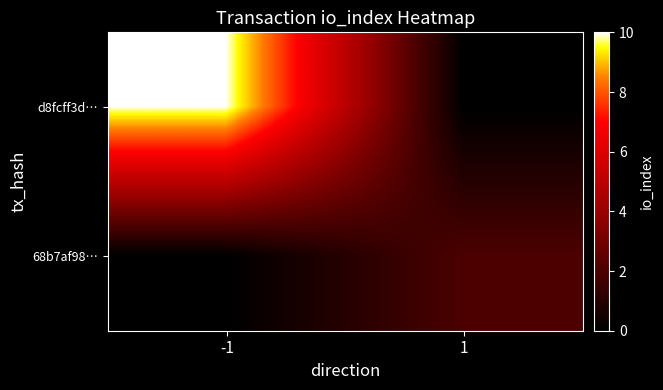

Reading right to left, transcribe all the data shown in this chart.

d8fcff3d…: 1=0	-1=10
68b7af98…: 1=2	-1=0